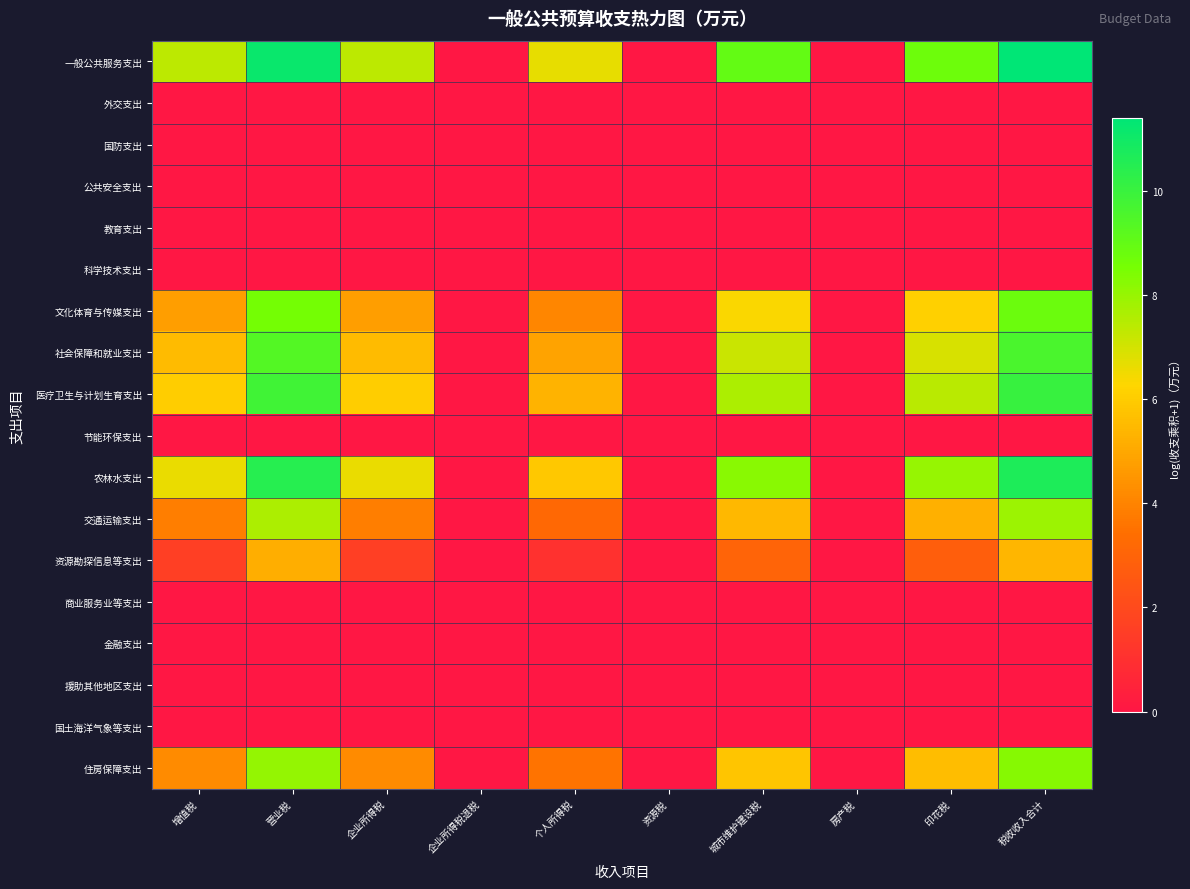

Which series has the widest spread of values?

一般公共服务支出